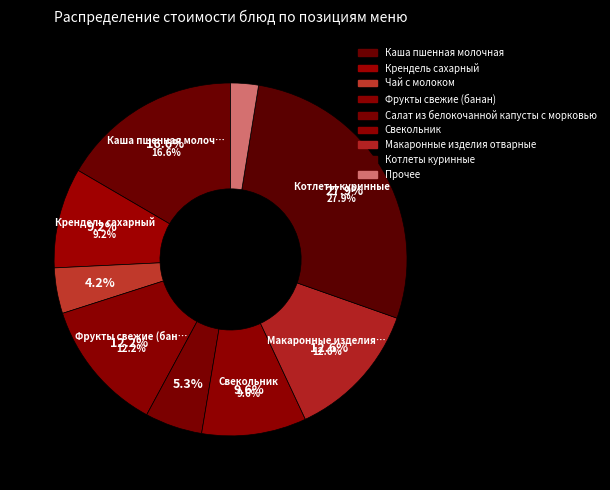

Is the sum of Фрукты свежие (банан) and Чай с молоком greater than half?

No